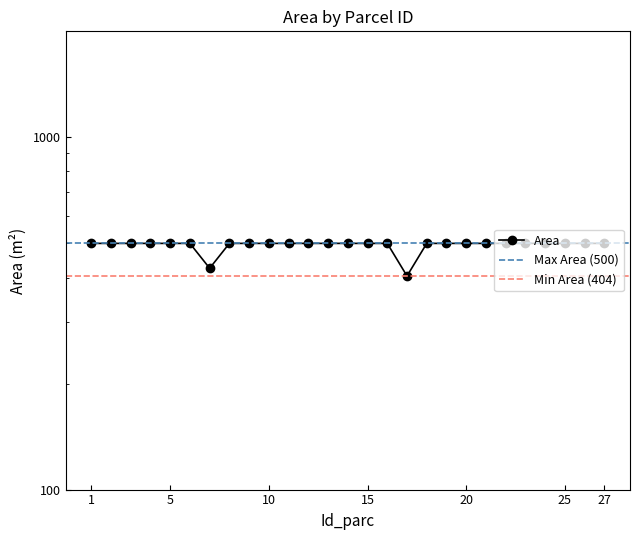

Between 4 and 2, which is larger?

4